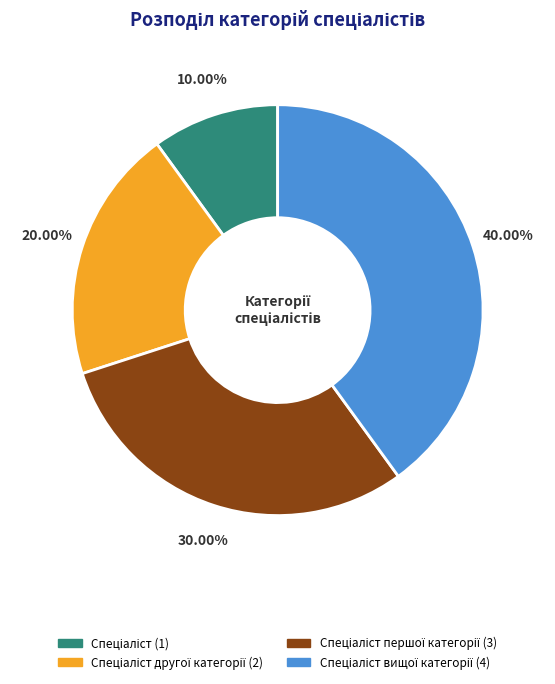

Does any single category account for the majority?

No